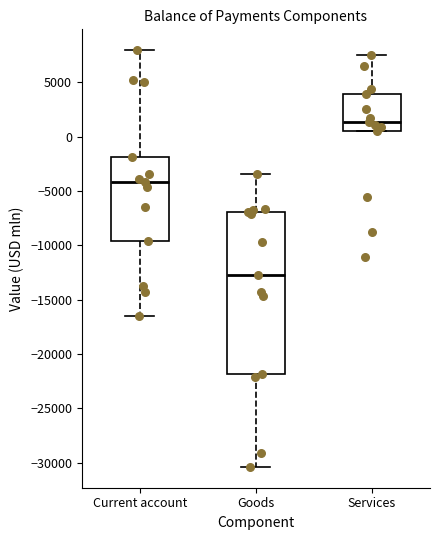

Comparing the boxes themselves (not the whiskers), which one is the tallest?

Goods